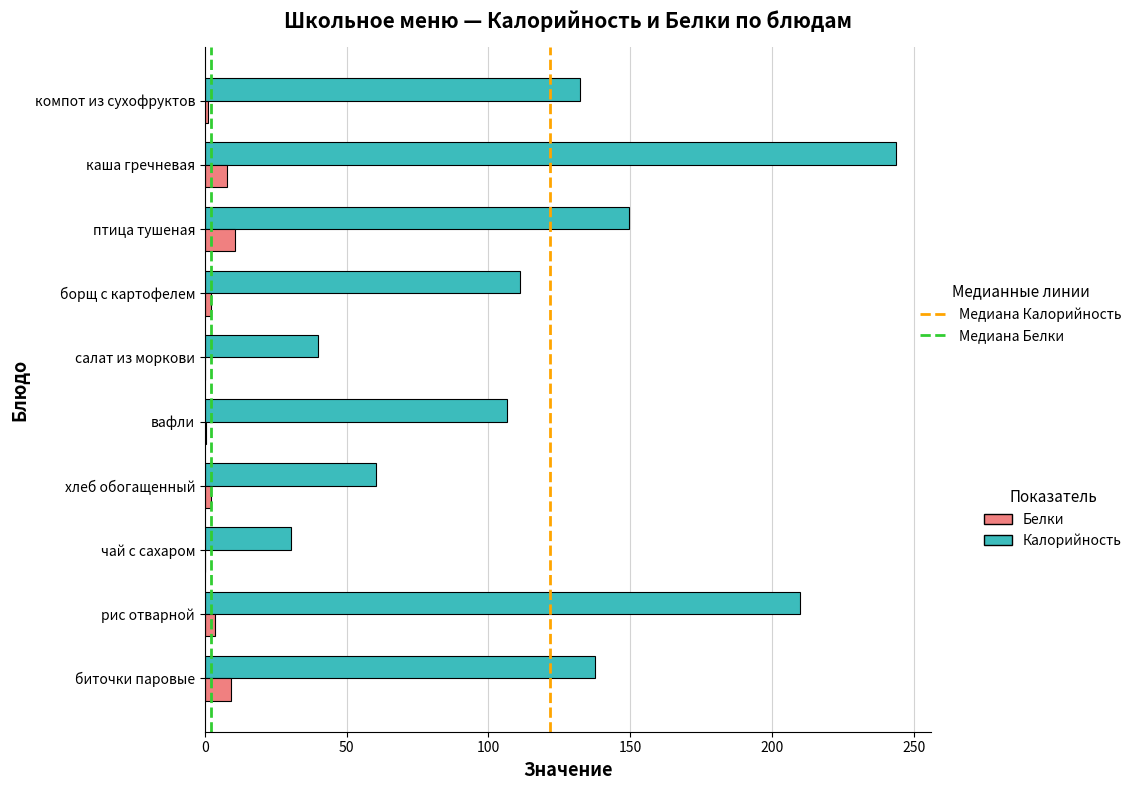

Which series changed the most between биточки паровые and чай с сахаром?

Калорийность